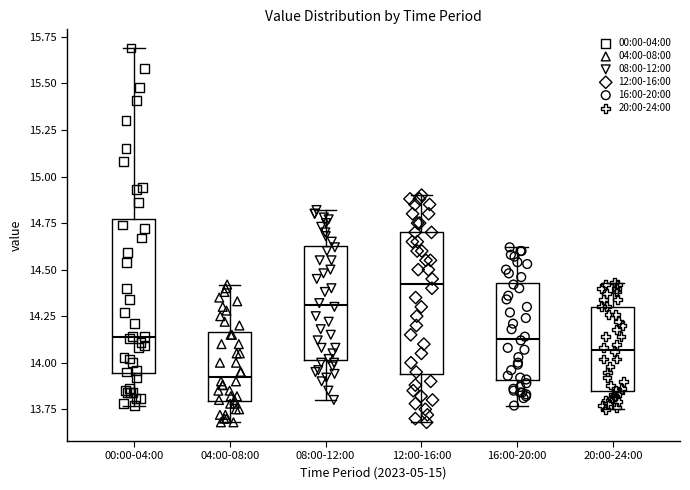

Reading left to right, read every box against the y-axis: the position of its median line, the range the box covers, and the ends of its whiskers. The values are not printed on the chart, so give them approximately, as read against the axis.

00:00-04:00: median 14.15, box 13.95 to 14.75, whiskers 13.75 to 15.70
04:00-08:00: median 13.95, box 13.80 to 14.15, whiskers 13.70 to 14.40
08:00-12:00: median 14.30, box 14.00 to 14.65, whiskers 13.80 to 14.80
12:00-16:00: median 14.45, box 13.95 to 14.70, whiskers 13.70 to 14.90
16:00-20:00: median 14.15, box 13.90 to 14.45, whiskers 13.75 to 14.60
20:00-24:00: median 14.05, box 13.85 to 14.30, whiskers 13.75 to 14.45